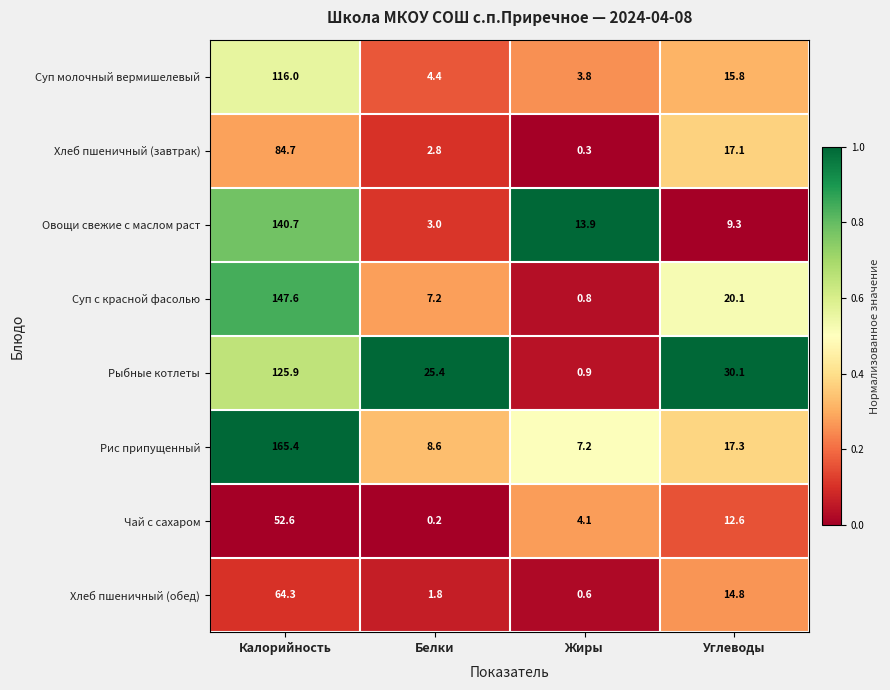

At Калорийность, list the series in order from largest to smallest.

Рис припущенный, Суп с красной фасолью, Овощи свежие с маслом раст, Рыбные котлеты, Суп молочный вермишелевый, Хлеб пшеничный (завтрак), Хлеб пшеничный (обед), Чай с сахаром